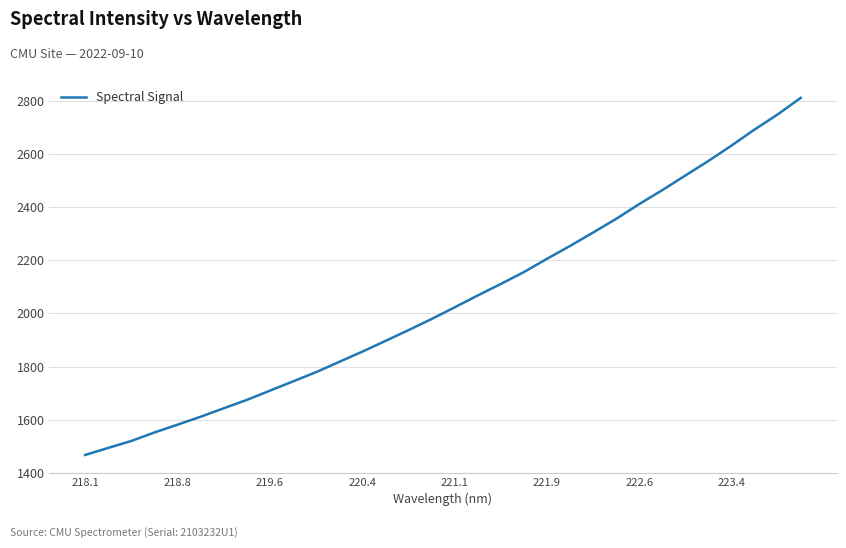

What is the greatest value displayed?

2812.2